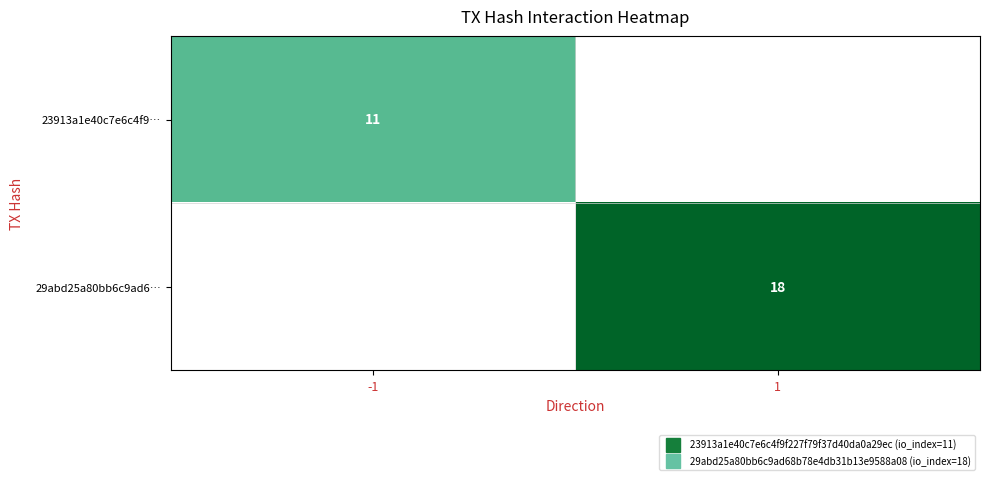

The 29abd25a80bb6c9ad6… series shows 8.9 at 1. True or false?

False